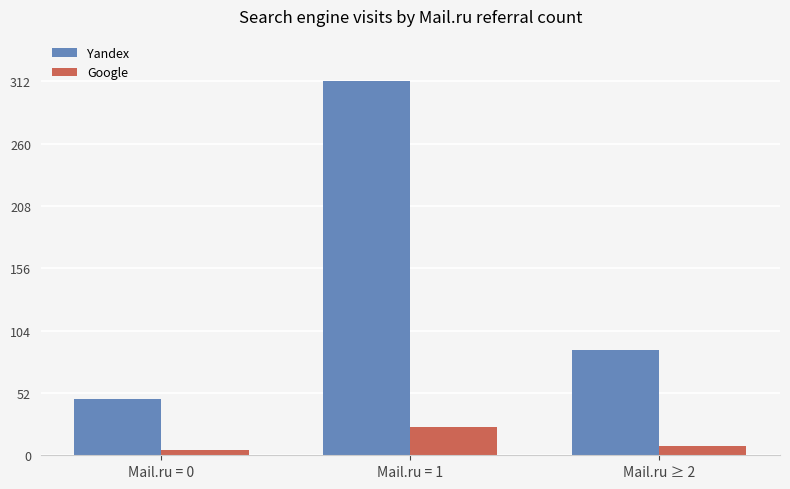

At which category is the sum across all series the highest?

Mail.ru = 1